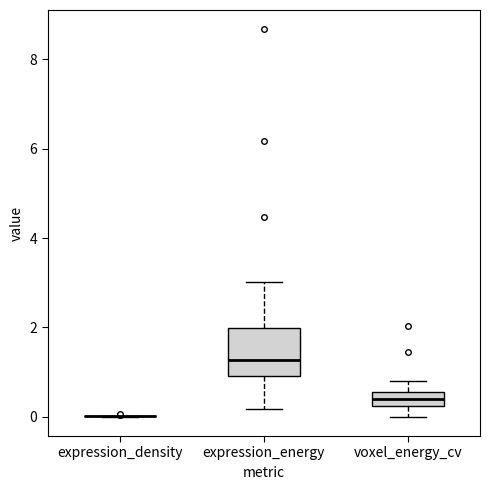

Reading left to right, transcribe this box plot: for each box, give where its median line is, the range the box spans, and where its two whiskers end, as read against the y-axis. The values are not printed on the chart, so give them approximately, as read against the axis.

expression_density: box collapsed to a line at 0.0, whiskers 0.0 to 0.0
expression_energy: median 1.2, box 1.0 to 2.0, whiskers 0.2 to 3.0
voxel_energy_cv: median 0.4, box 0.2 to 0.6, whiskers 0.0 to 0.8